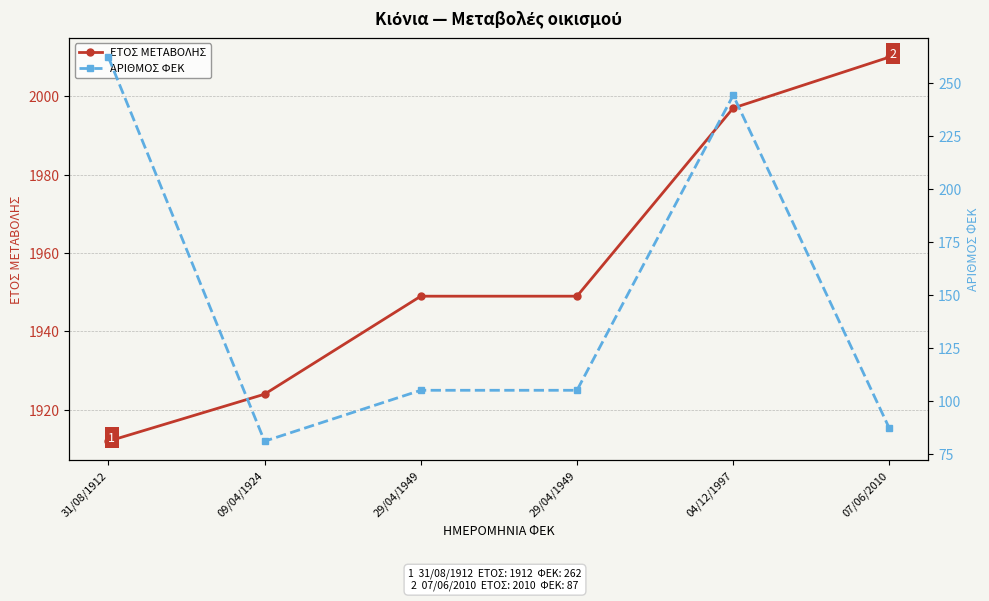

What is the sum of the ΕΤΟΣ ΜΕΤΑΒΟΛΗΣ values at 29/04/1949 and 07/06/2010?

3959